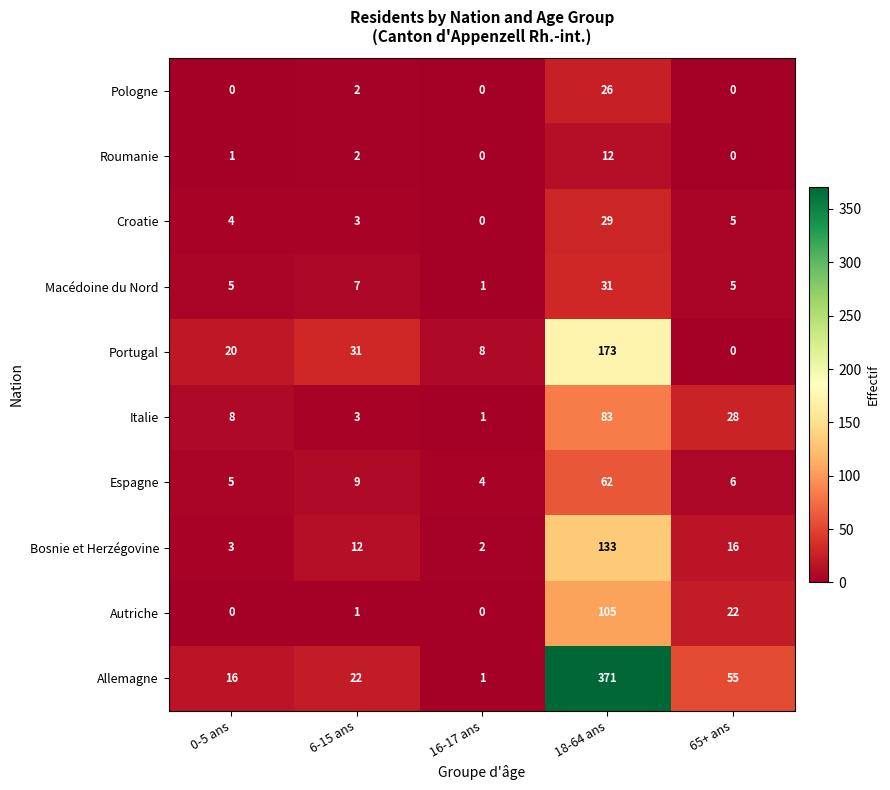

What is the sum of the Croatie values at 18-64 ans and 0-5 ans?

33